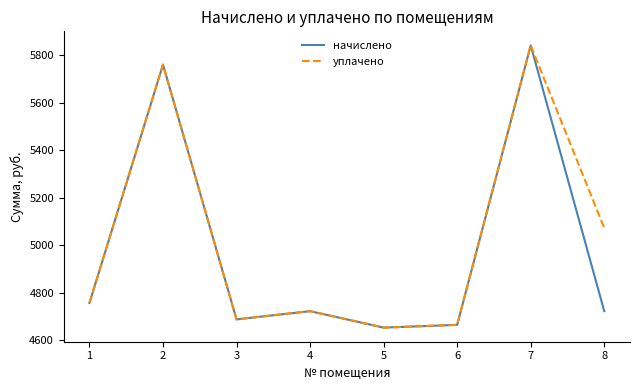

True or false: уплачено has more than 1 points higher than both neighbors.

True